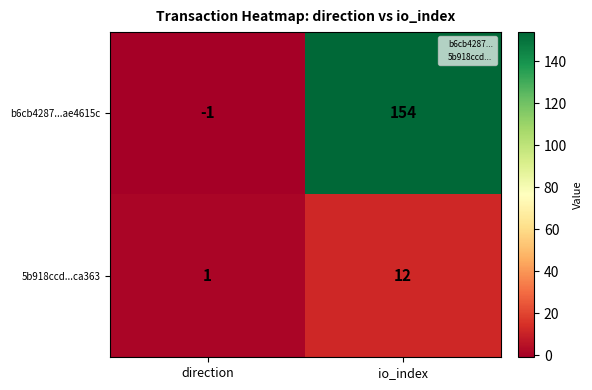

How many categories are shown in the chart?

2